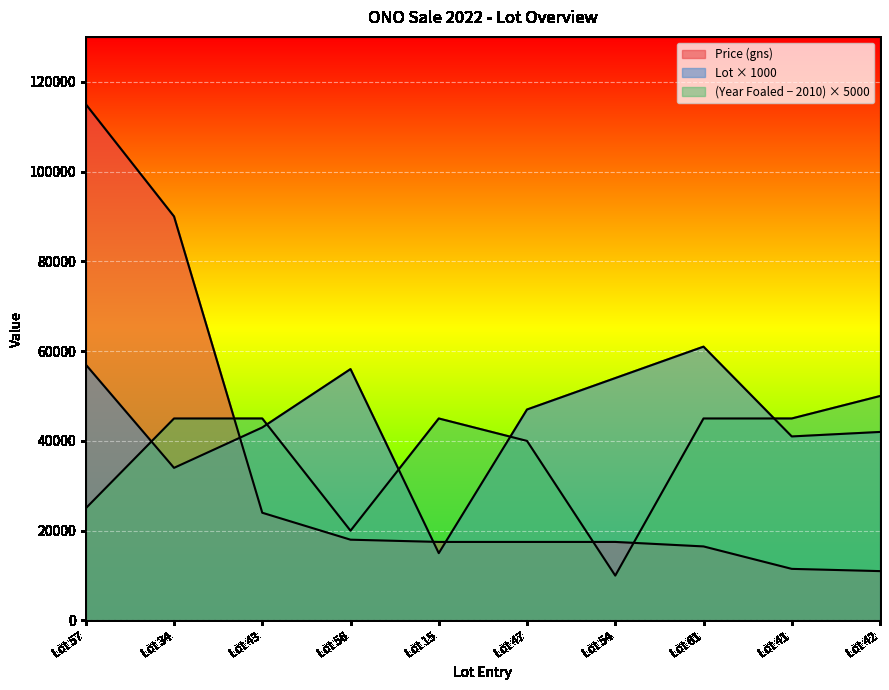

What is the label of the 6th point from the left?

Lot 47